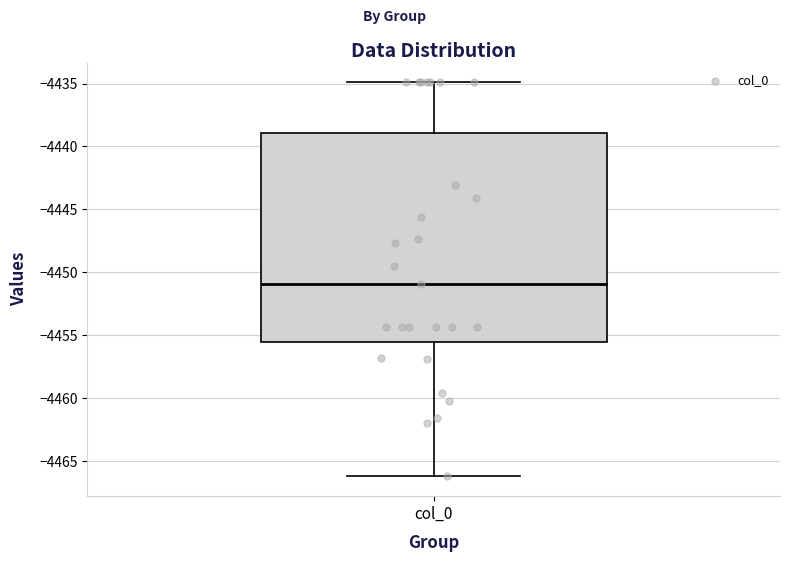

Read this box plot against the y-axis: the position of the median line, the range covered by the box, and the ends of both whiskers. The values are not printed on the chart, so give them approximately, as read against the axis.

median -4451.0, box -4455.5 to -4439.0, whiskers -4466.0 to -4435.0